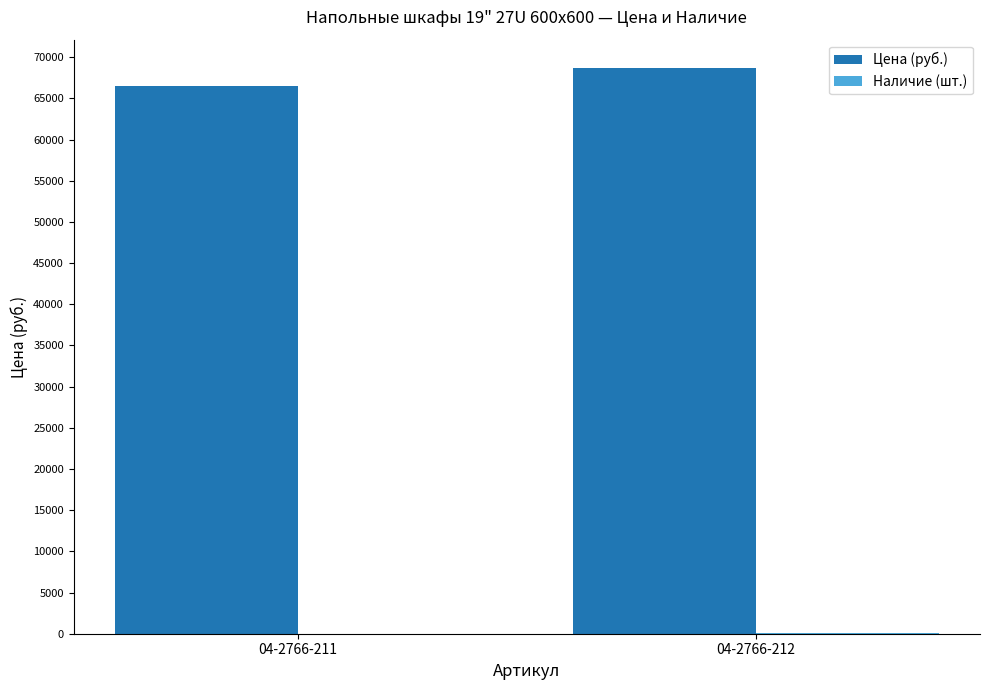

Which series has the largest total across all categories?

Цена (руб.)